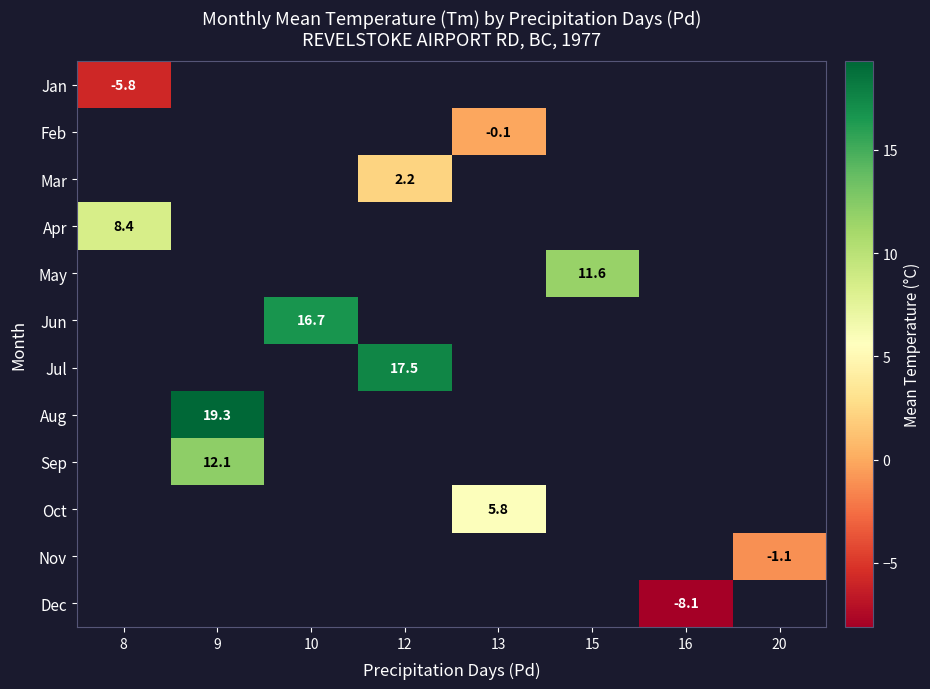

The value of Jul at 12 is 4.1. True or false?

False